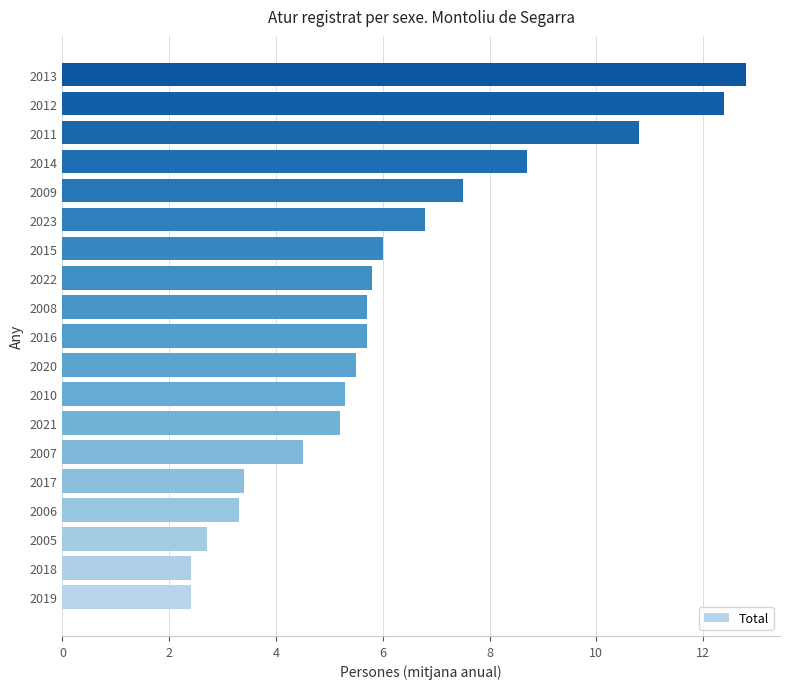

Reading bottom to top, extract all data points from this chart.

2019=2.4	2018=2.4	2005=2.7	2006=3.3	2017=3.4	2007=4.5	2021=5.2	2010=5.3	2020=5.5	2016=5.7	2008=5.7	2022=5.8	2015=6.0	2023=6.8	2009=7.5	2014=8.7	2011=10.8	2012=12.4	2013=12.8